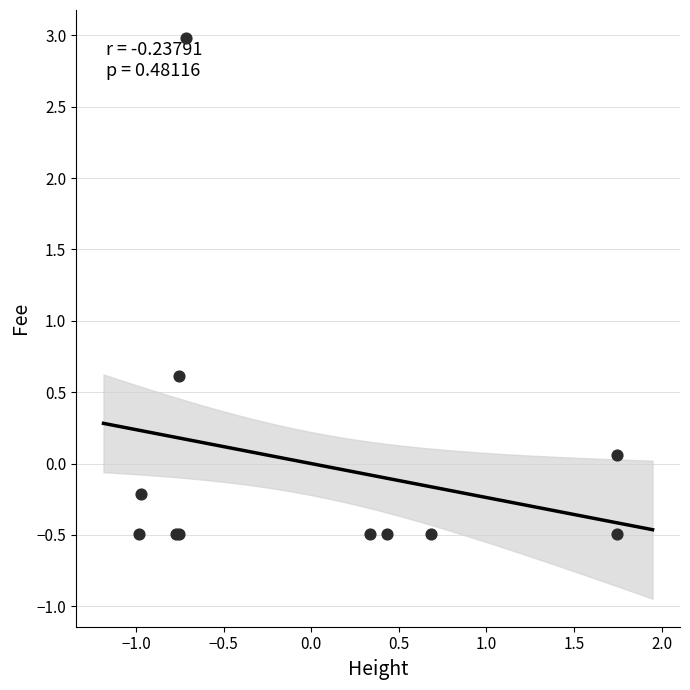

What Y value in the scatter plot is closest to 1?

0.6